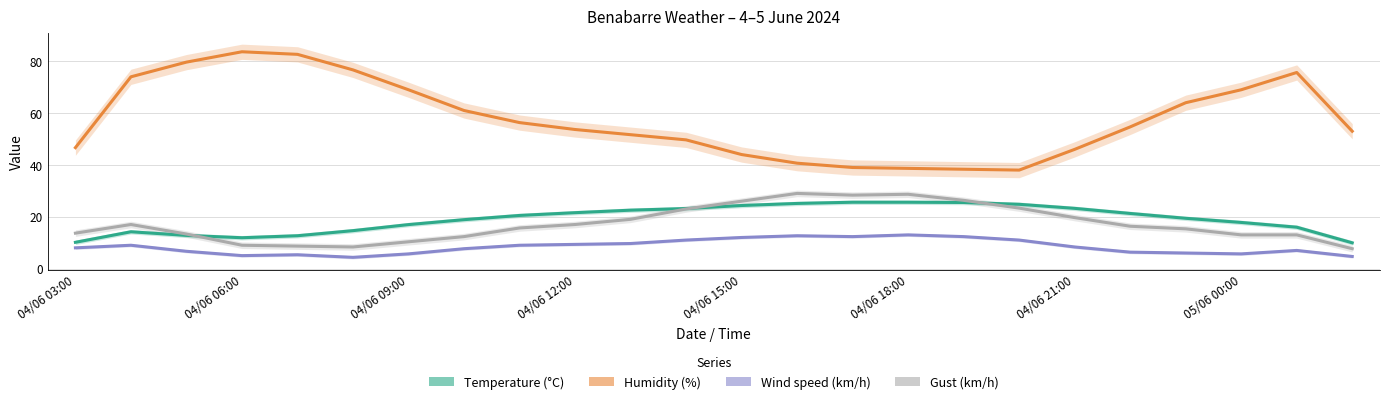

Which series changed the most between 9 and 23?

Temperature (°C)